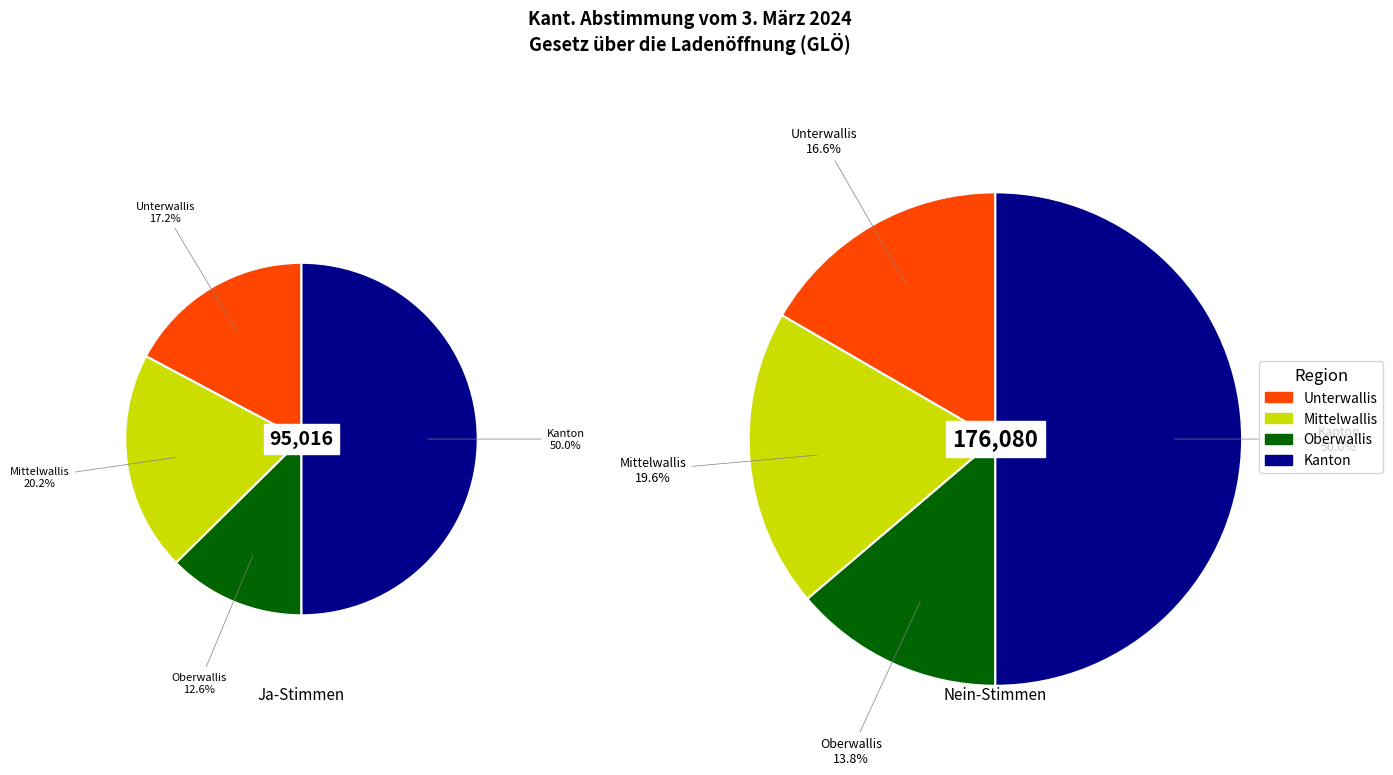

Between Unterwallis and Kanton, which series saw the biggest shift?

Nein